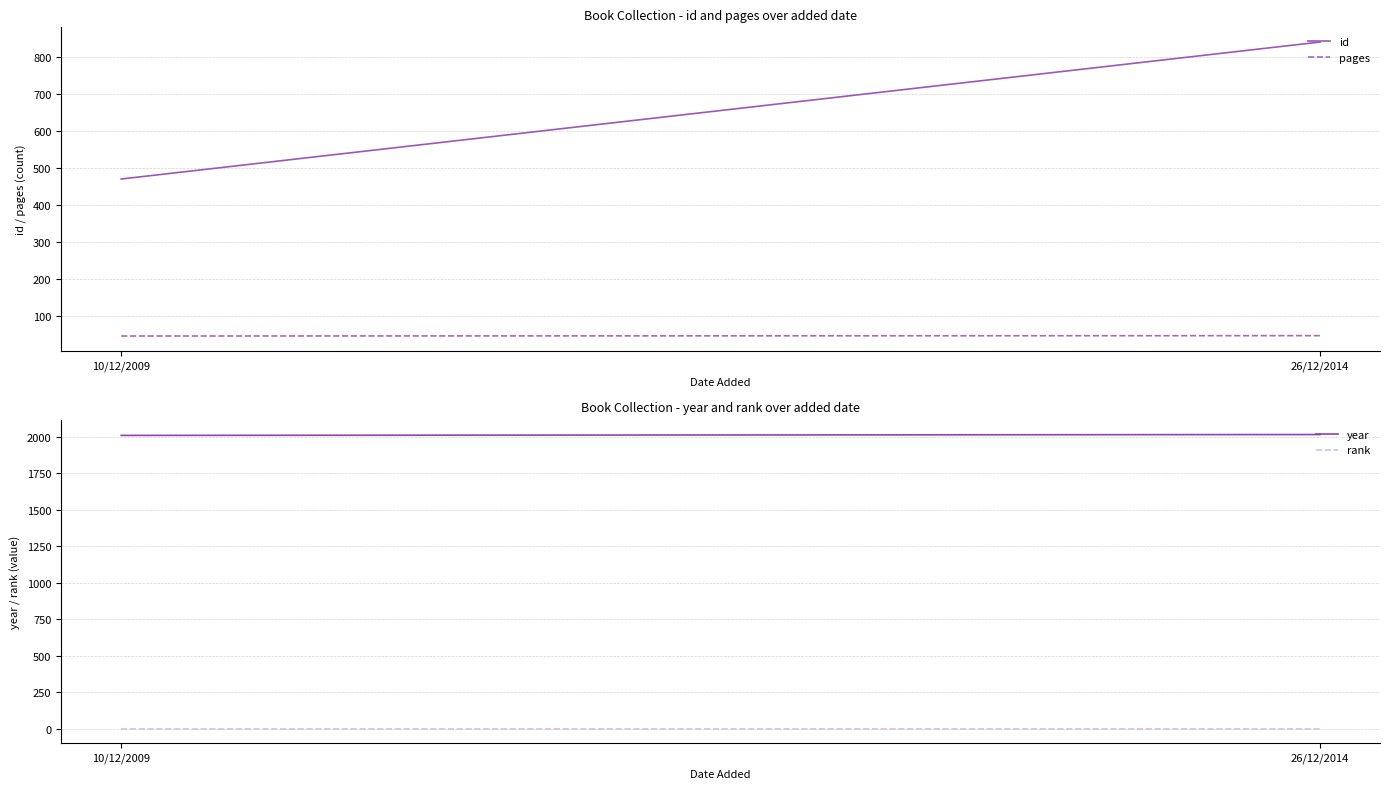

Which category has the highest value across all series?

26/12/2014